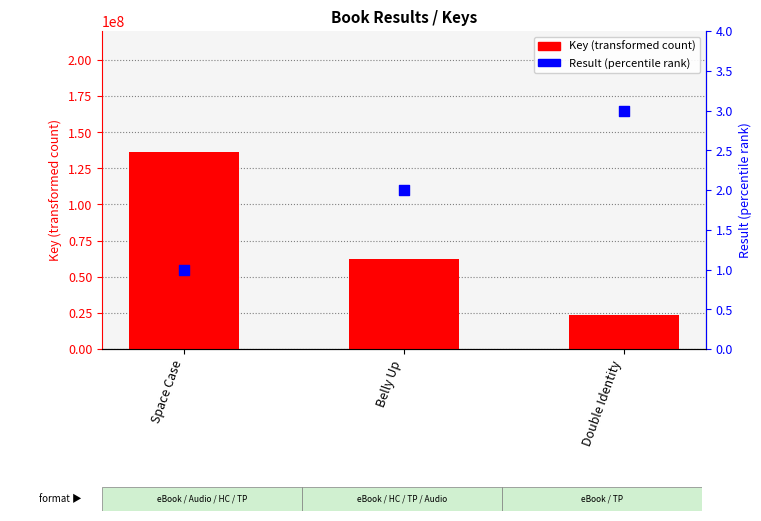

What are all the series names shown in the legend?

Key (transformed count), Result (percentile rank)